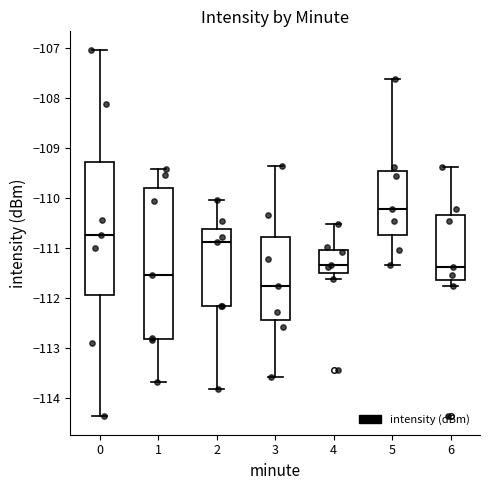

Which box has the lowest median line?

3